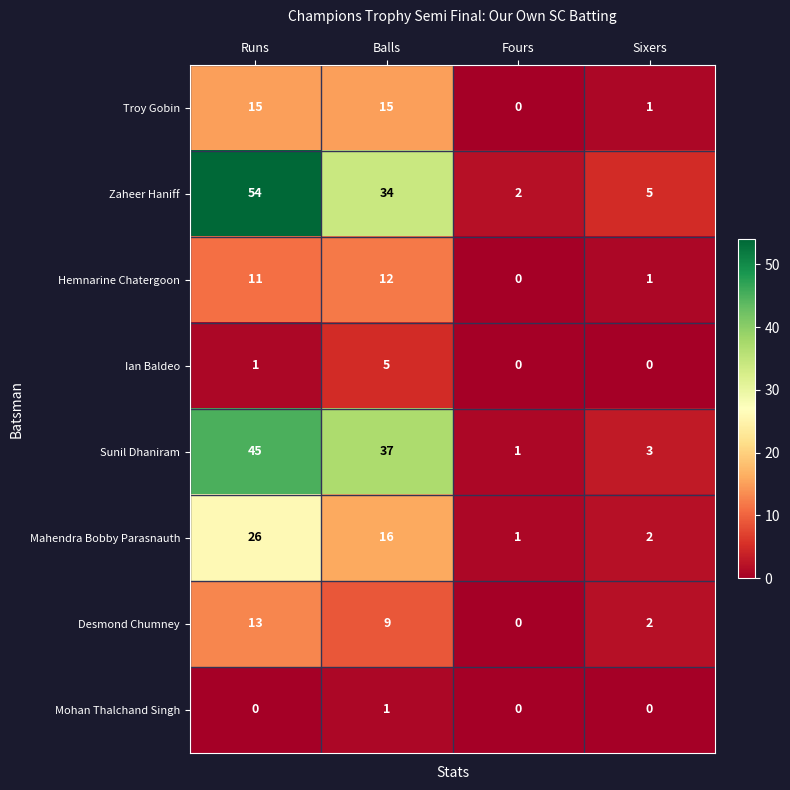

Is it true that Sunil Dhaniram equals 37 at Balls?

True